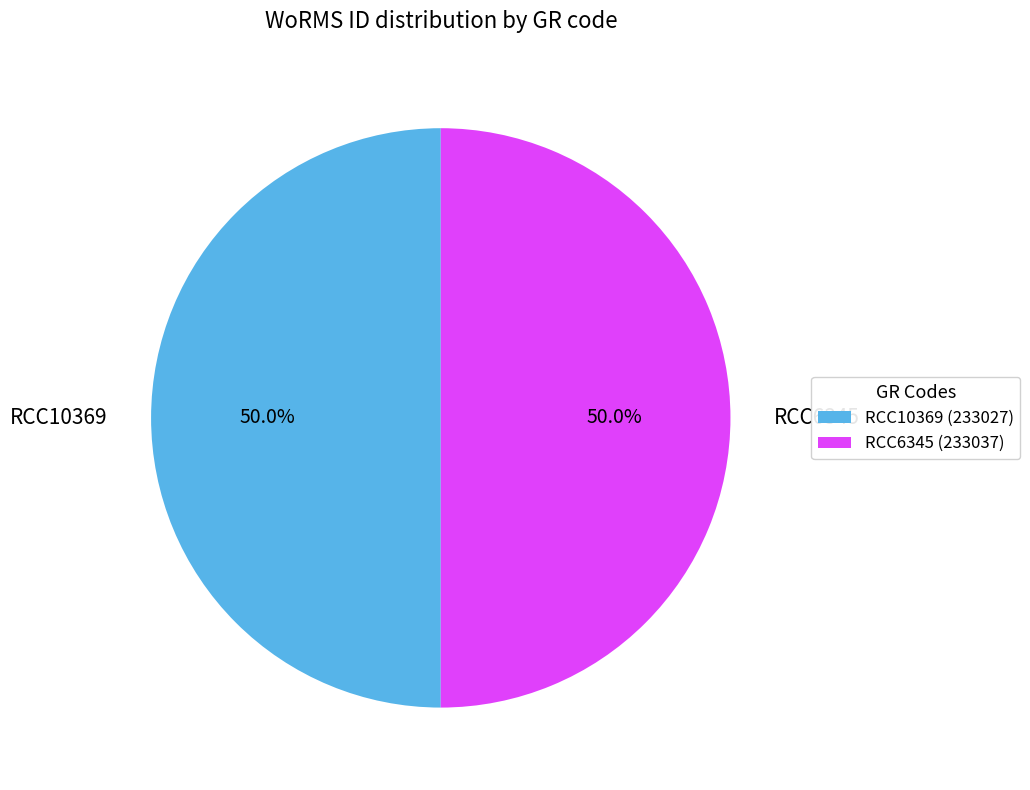

How many segments does this pie chart have?

2